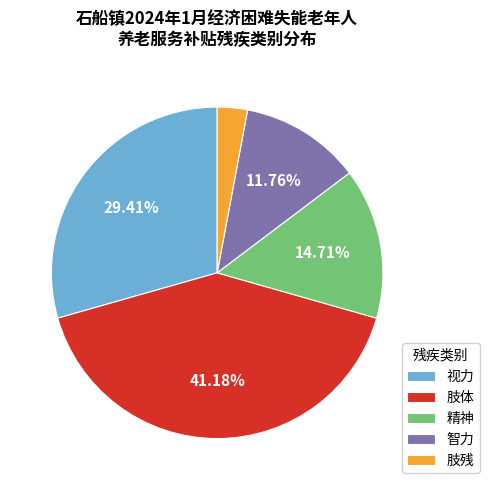

Is there any slice that represents more than half of the pie?

No